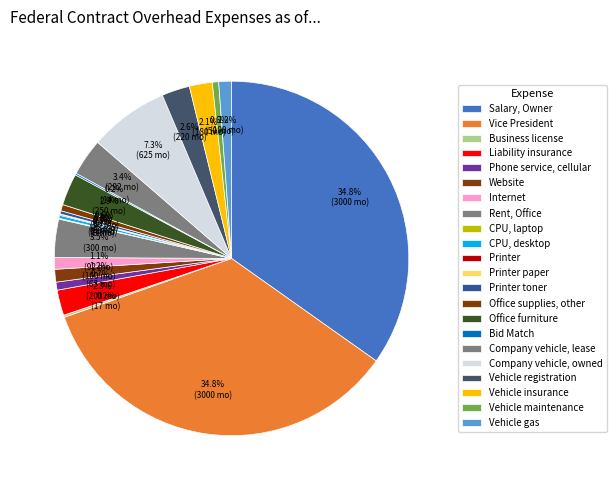

True or false: CPU, laptop accounts for 0% of the total.

True